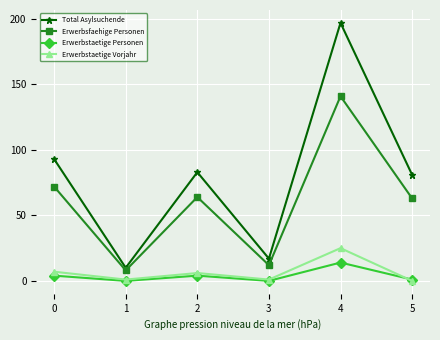

True or false: Erwerbstaetige Vorjahr and Erwerbsfaehige Personen intersect in this chart.

False